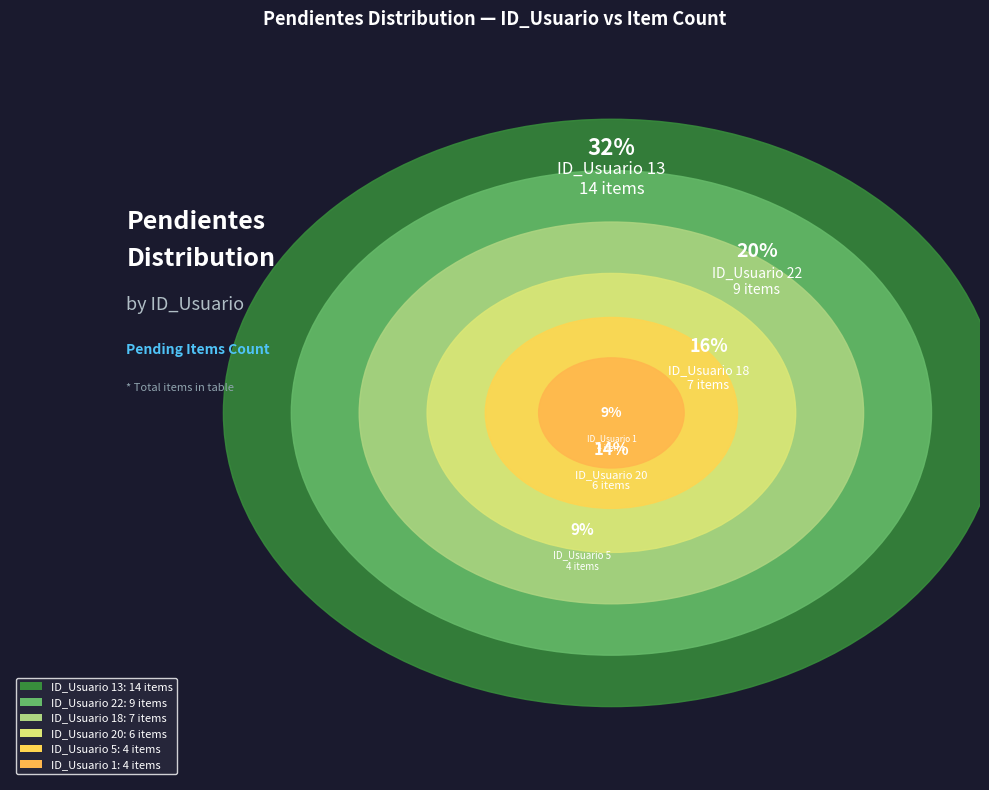

Combined, do 22 and 18 account for over 50%?

No